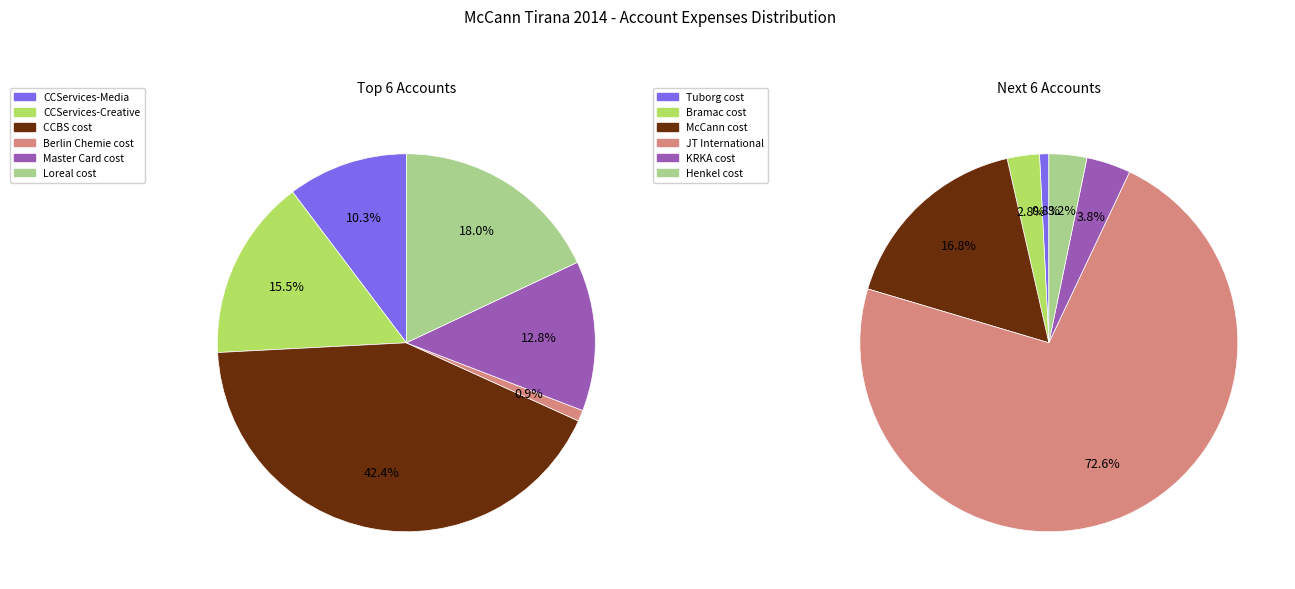

Do Henkel cost and KRKA cost together represent more than half of the pie?

No